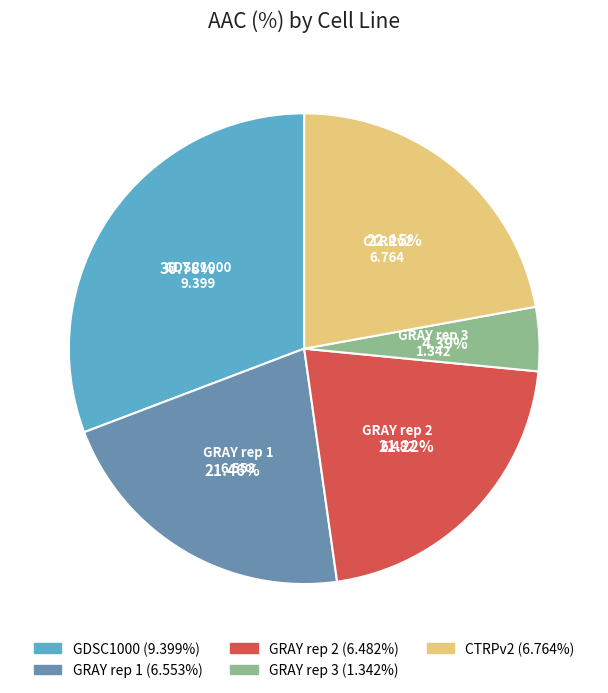

Between GRAY rep 3 and CTRPv2, which is larger?

CTRPv2